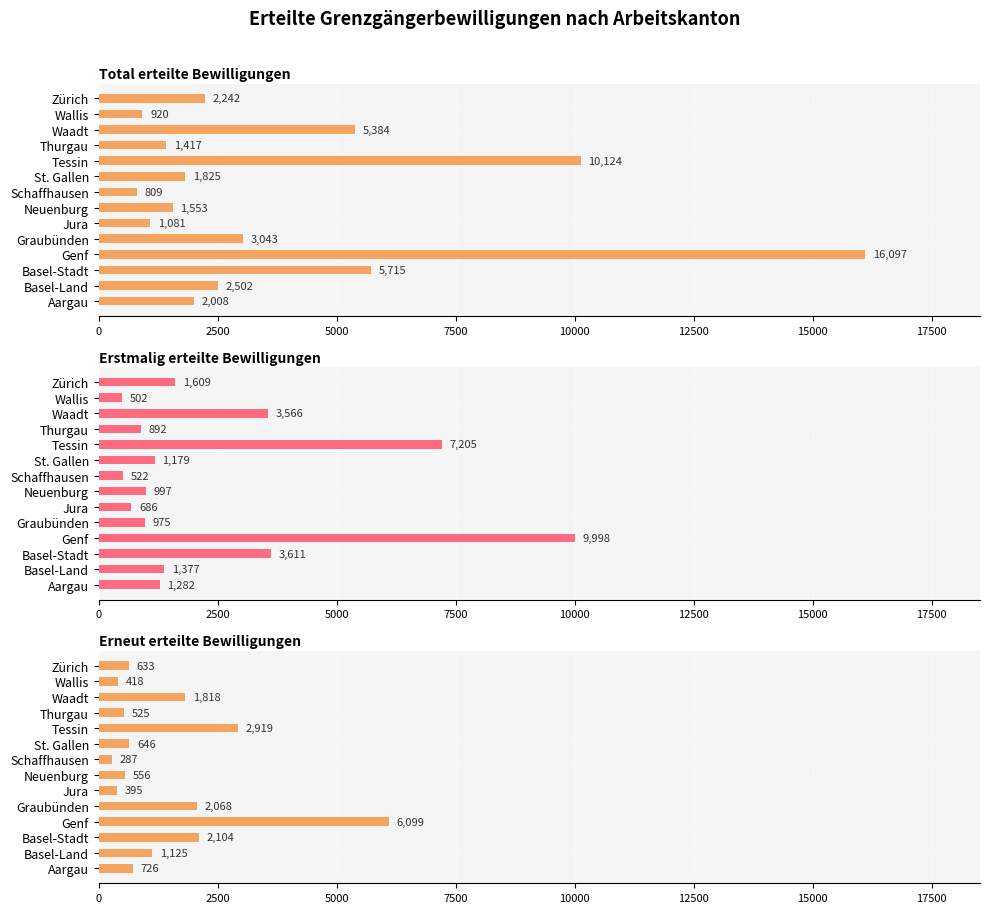

Rank the series by their average value, from highest to lowest.

Total erteilte Bewilligungen, Erstmalig erteilte Bewilligungen, Erneut erteilte Bewilligungen